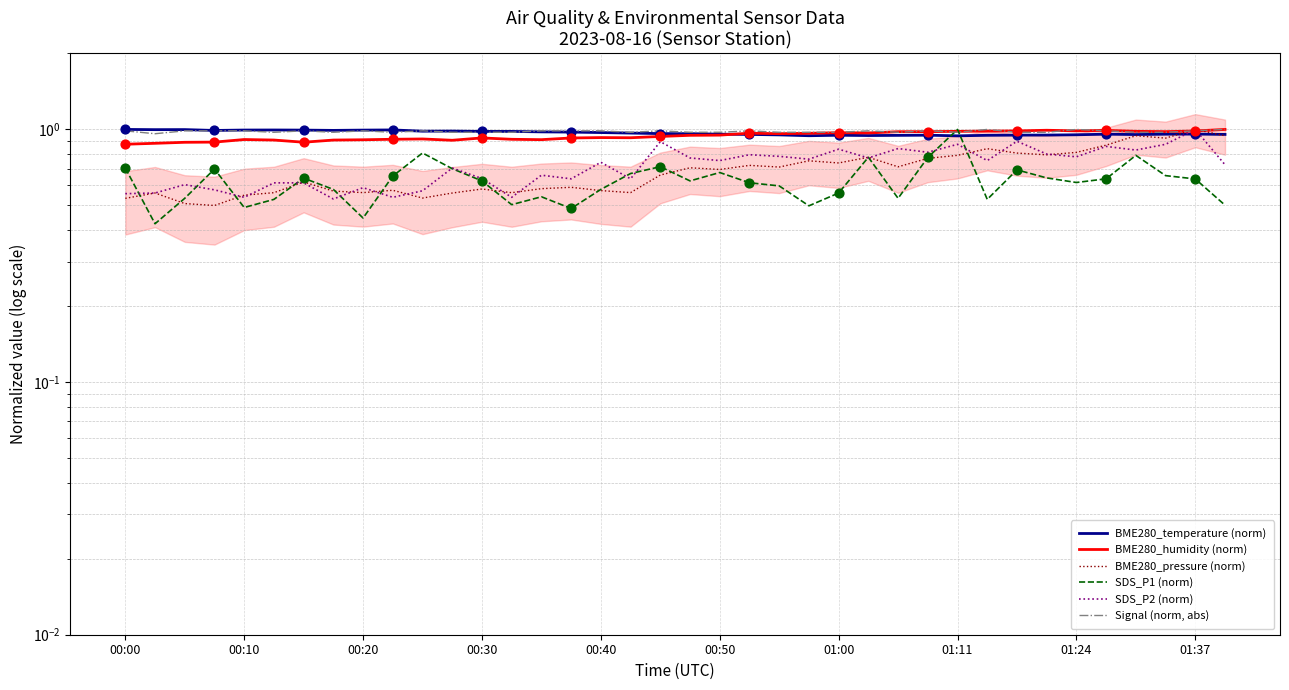

Which series contains the highest Y value?

BME280_temperature (norm)